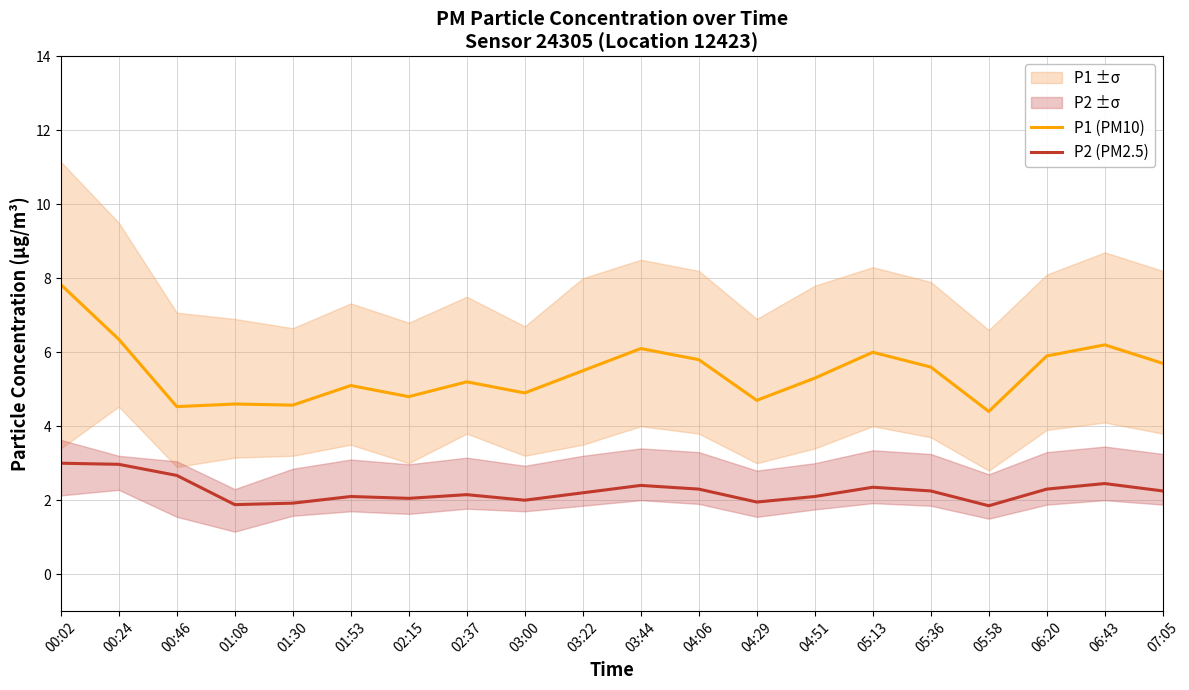

What is the difference between the maximum and minimum values in the P1 (PM10) series?

3.4